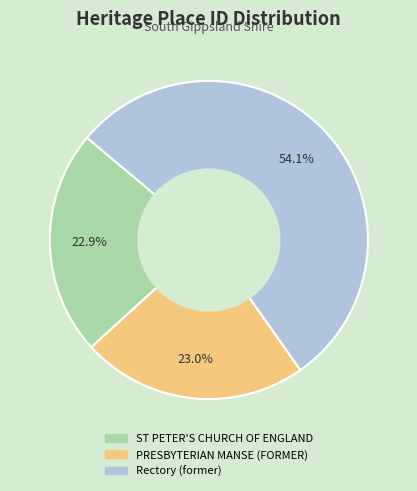

Which slice is the largest?

Rectory (former)